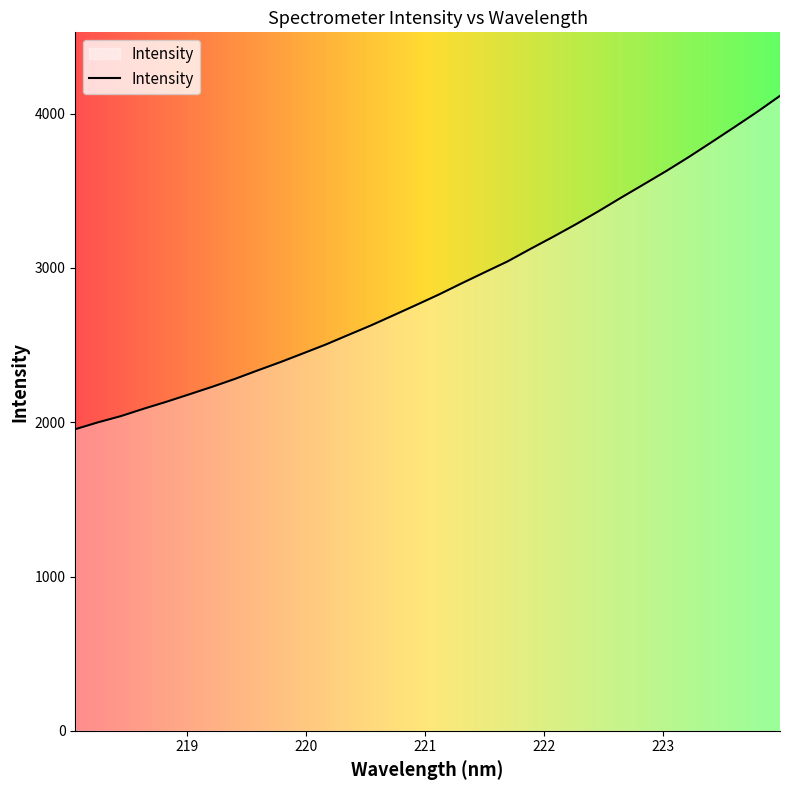

What is the difference between the maximum and minimum values?

2161.1